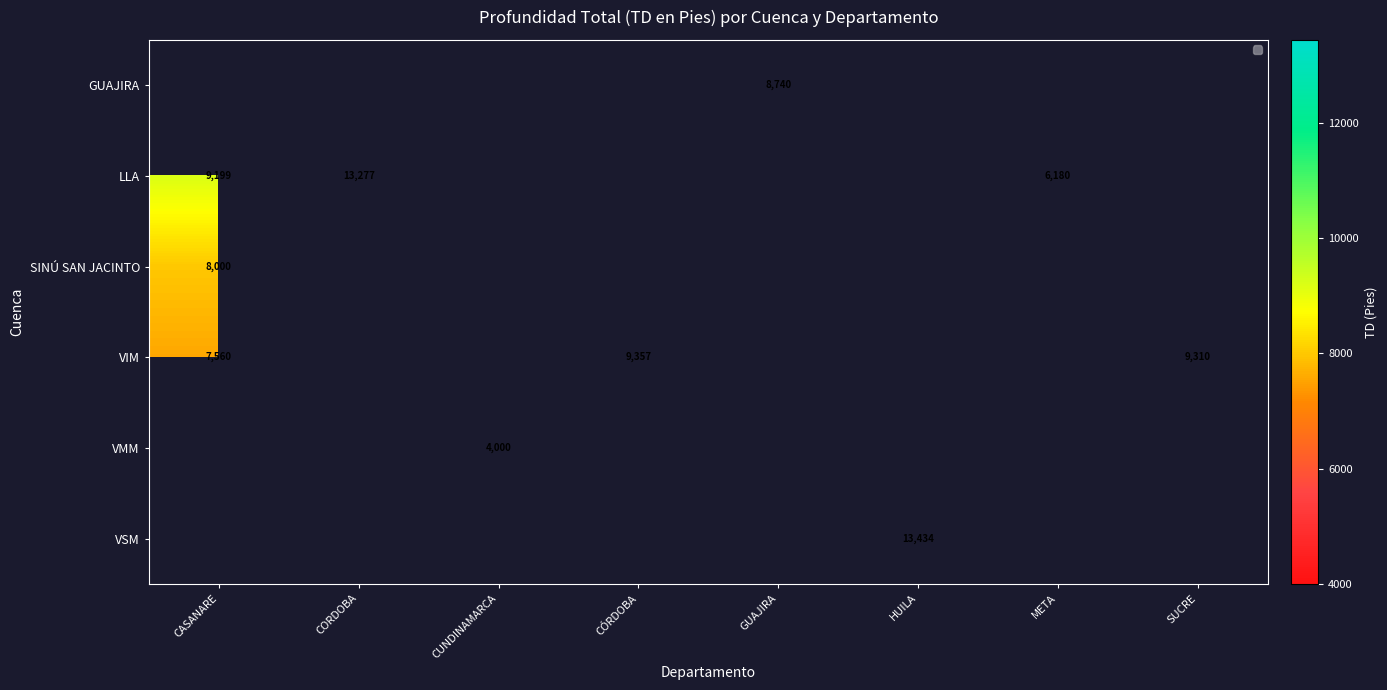

Which category has the lowest value across all series?

CUNDINAMARCA